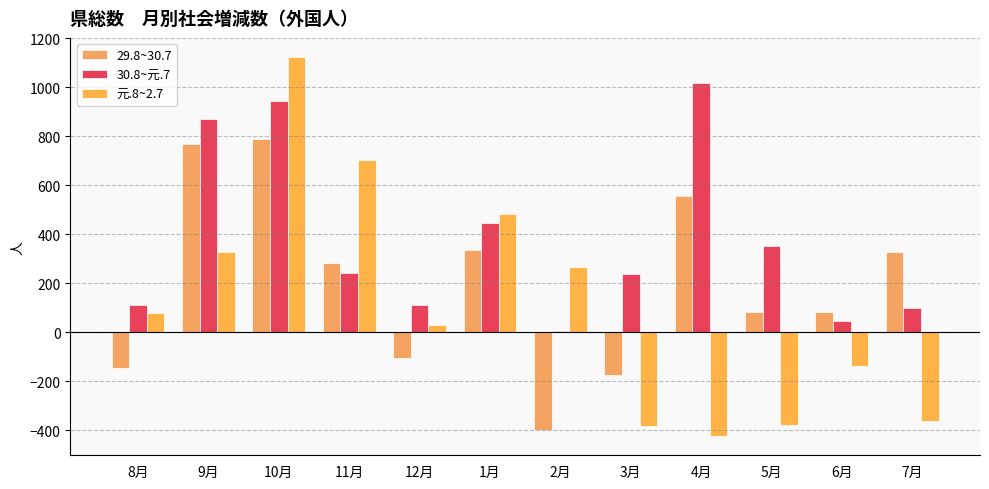

What is the value of the 30.8~元.7 bar at the 11th from the left?

45